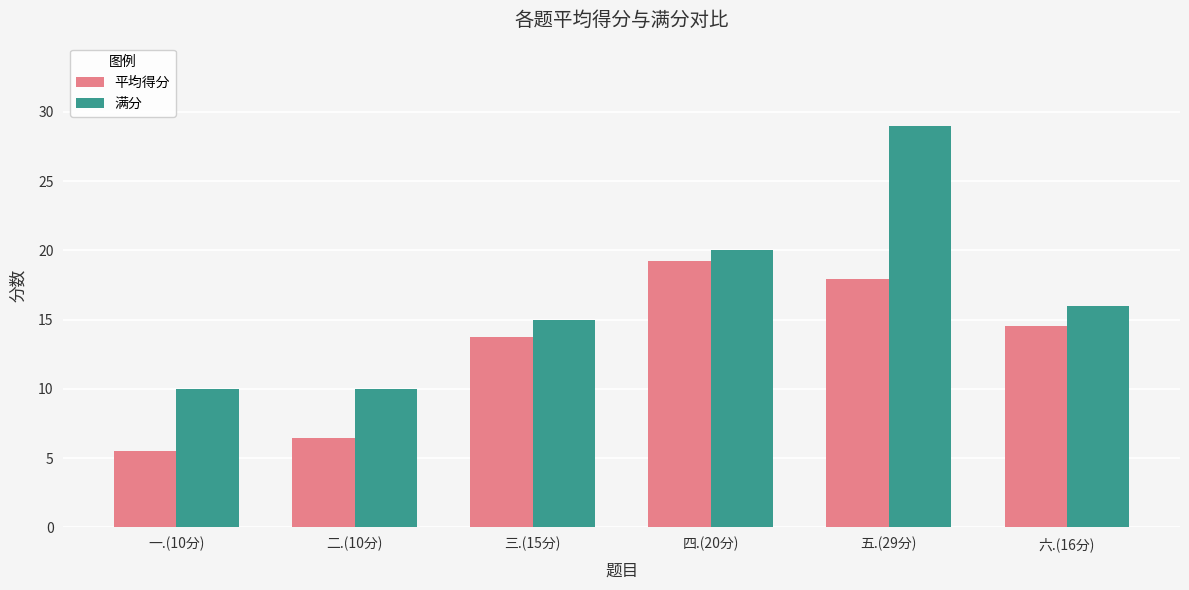

True or false: 平均得分 has a value of 5.5 at 一.(10分).

True